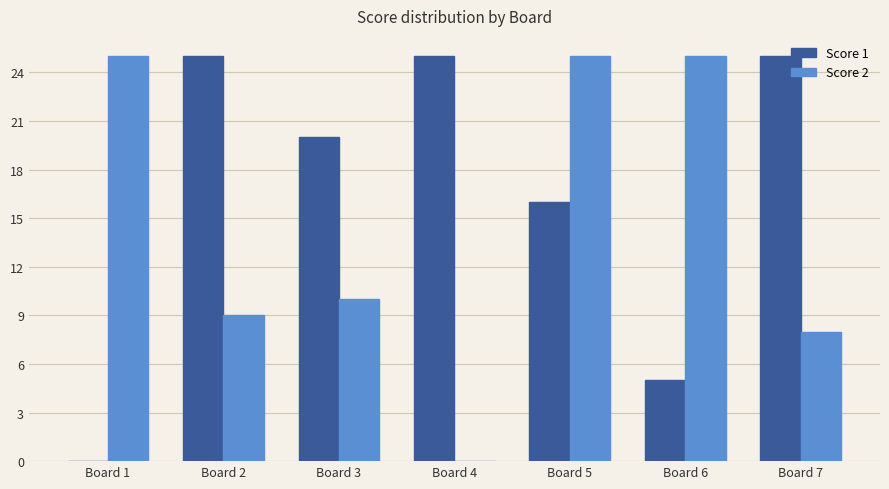

At which category is the sum across all series the highest?

Board 5